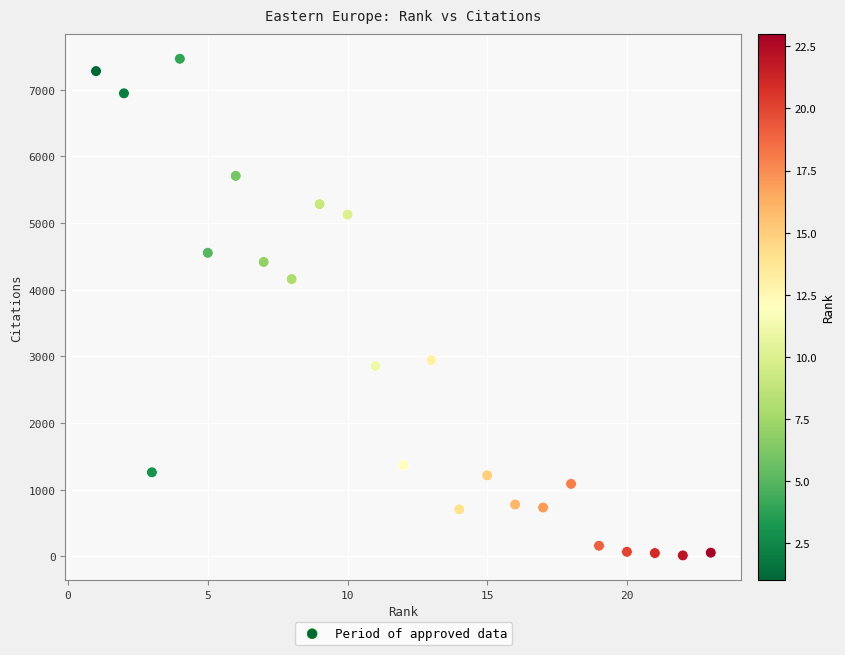

What Y value in the scatter plot is closest to 3740?

4160